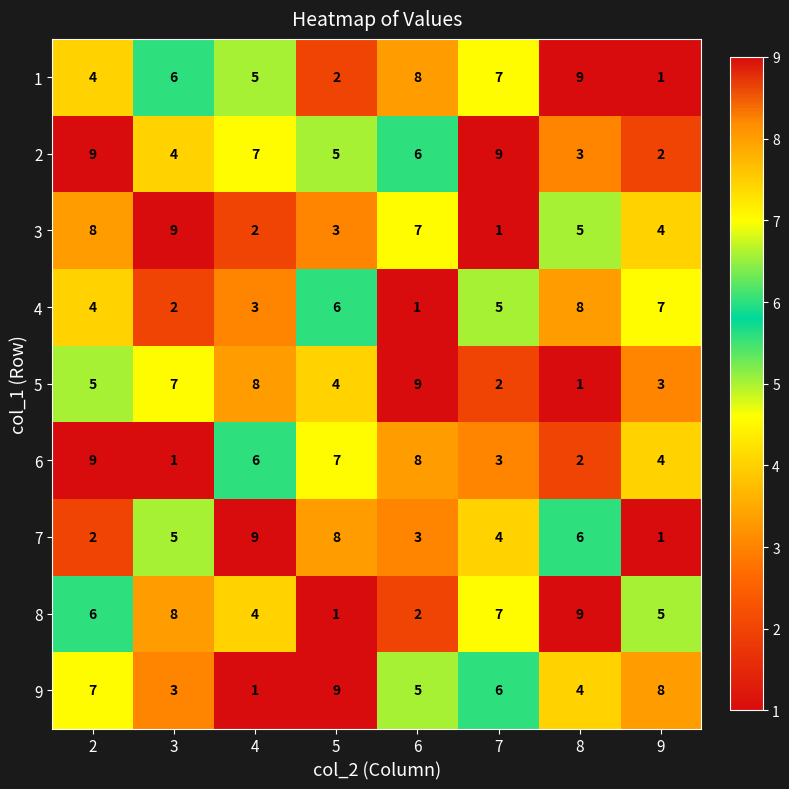

What is the maximum value for 4?

8